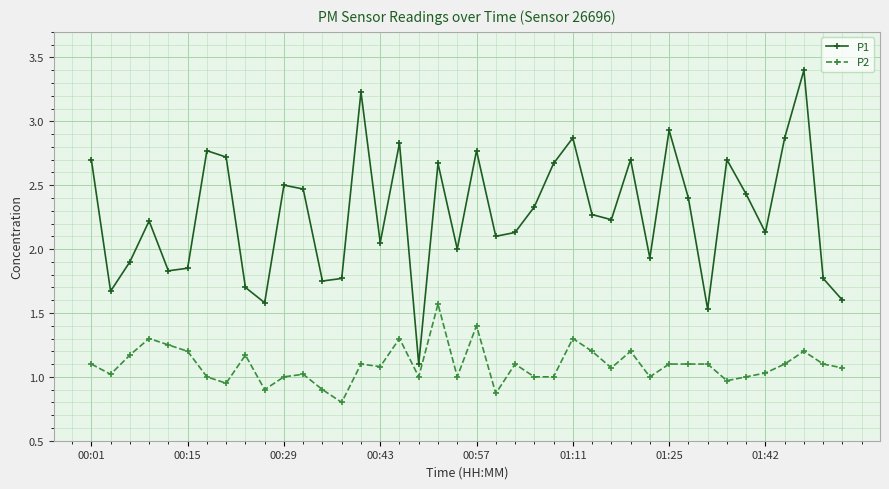

Which series has the largest total across all categories?

P1